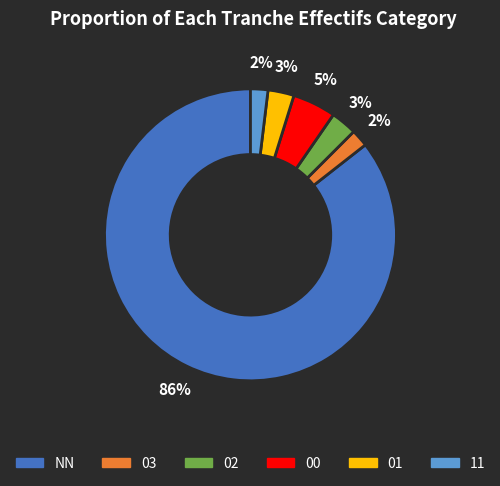

Combined, do 00 and 11 account for over 50%?

No